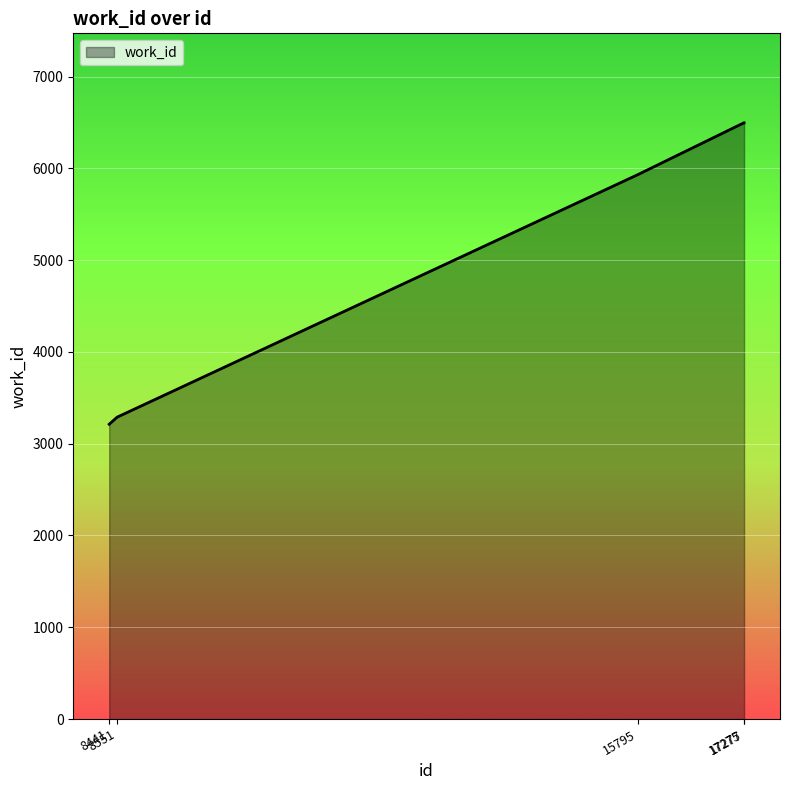

Approximately how many times larger is the value at 15795 compared to 17277?

0.9